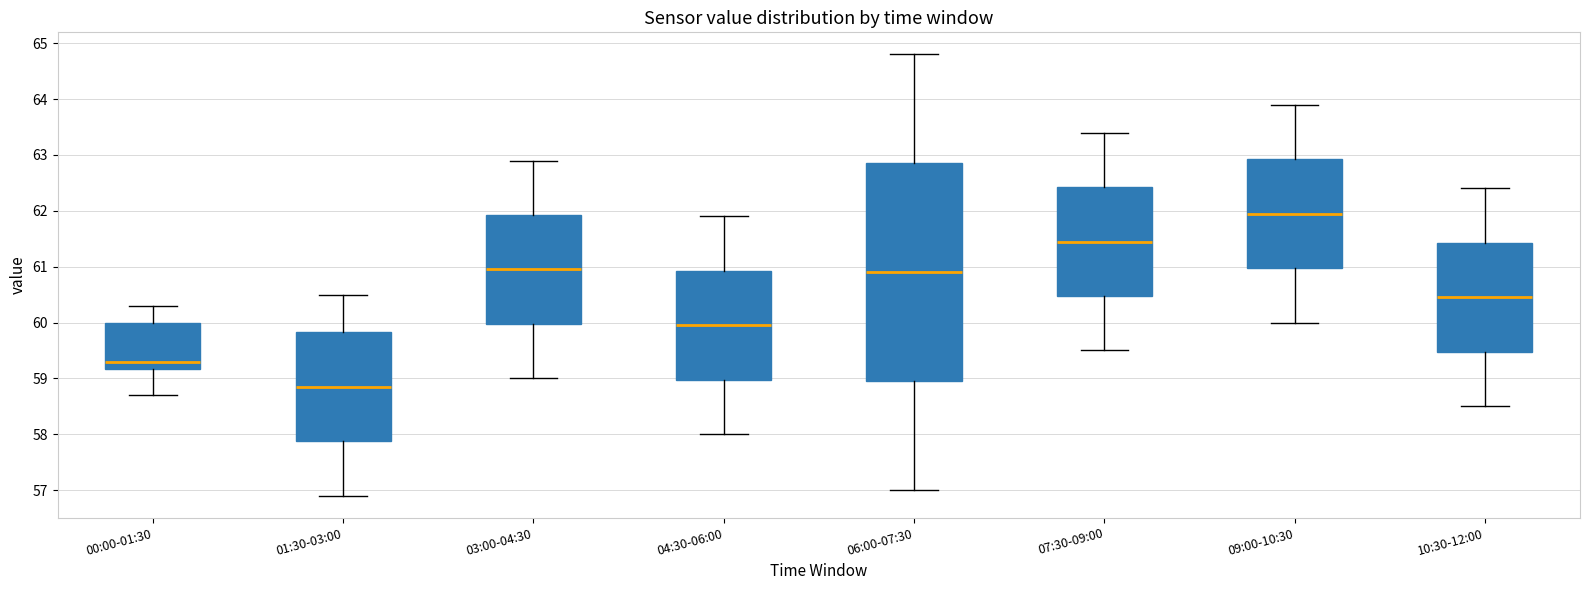

Where is the lower edge of the box for 09:00-10:30 on the y-axis? The values are not printed on the chart, so give them approximately, as read against the axis.

61.0